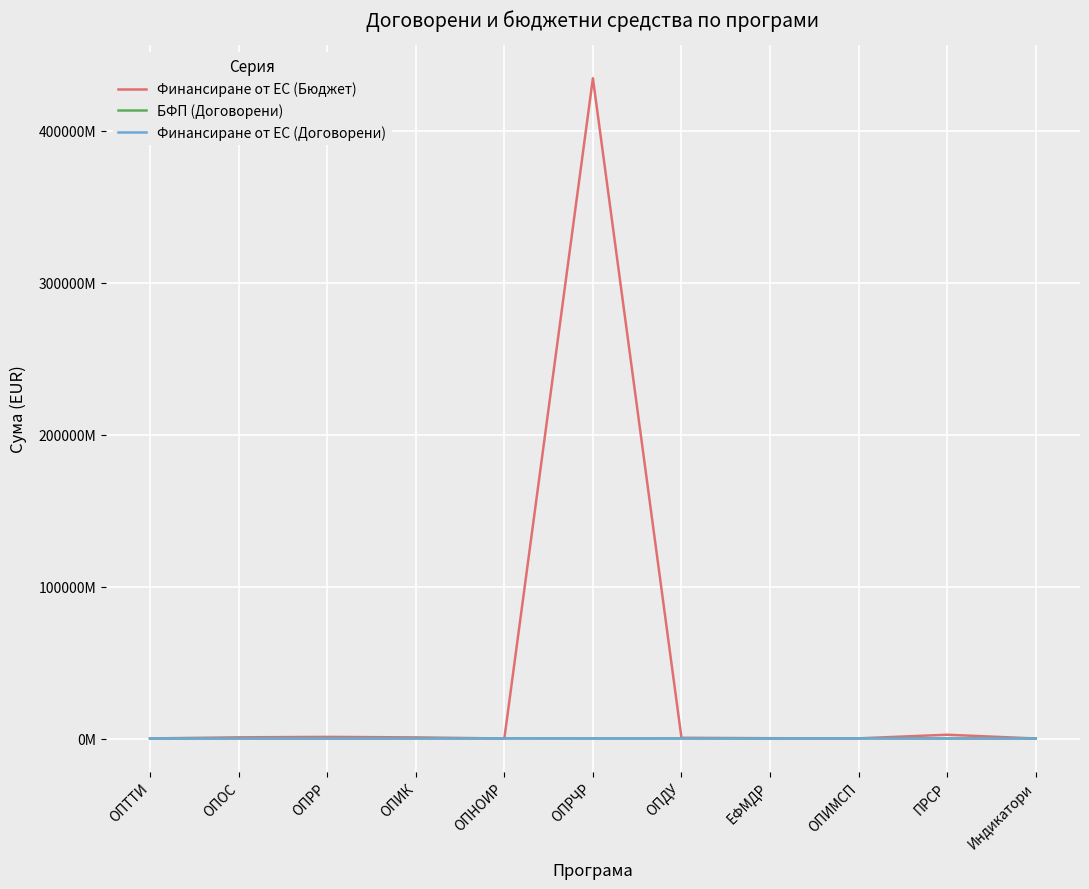

At how many categories does at least one series exceed 250929899029?

1